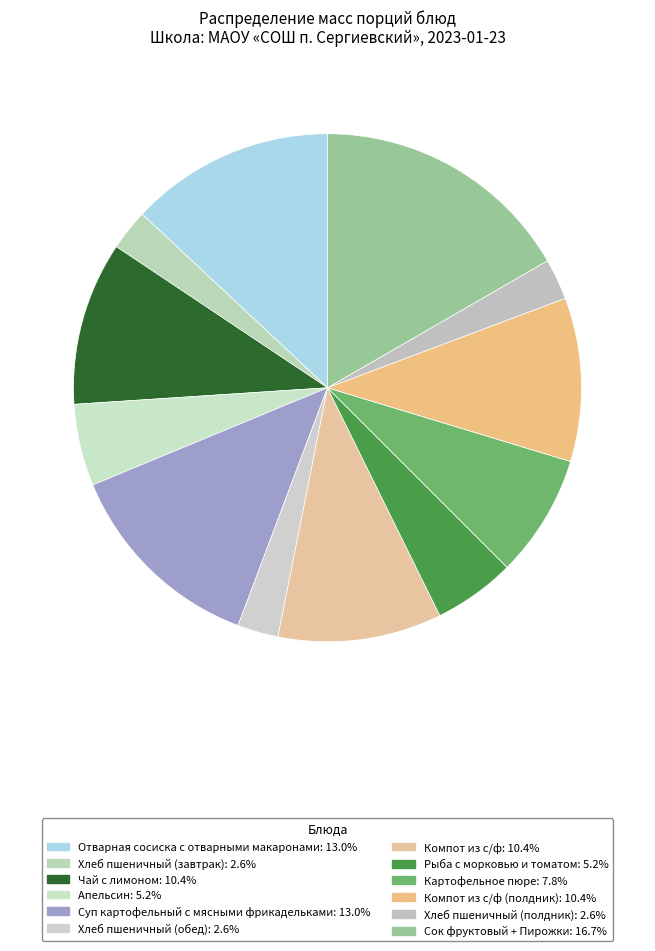

How many slices are in this pie chart?

12